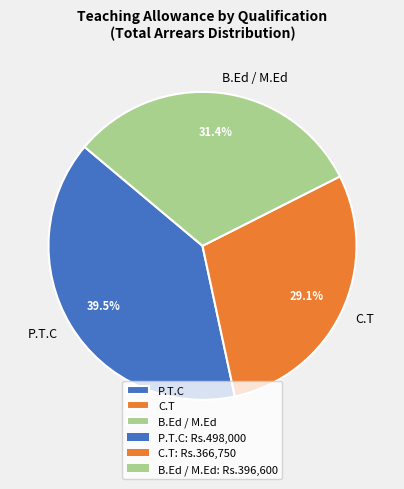

To the nearest percent, what is the average slice percentage?

33%